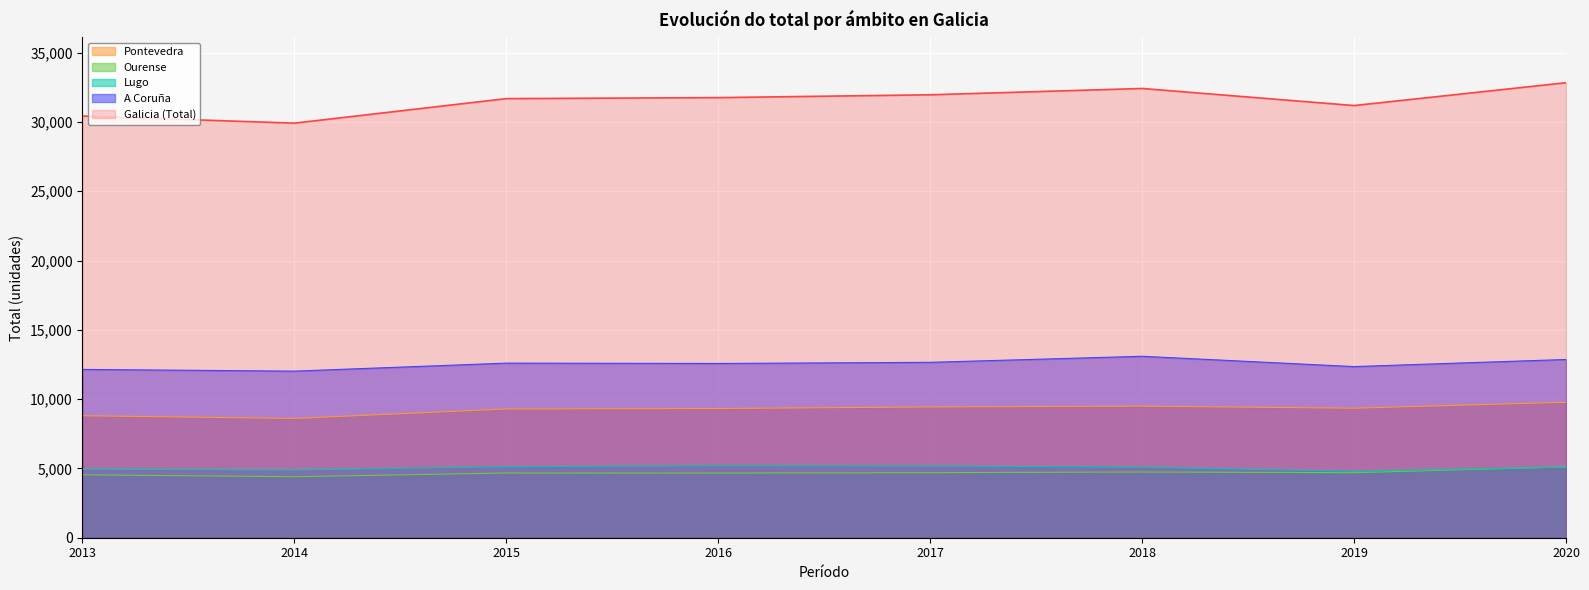

At 2020, list the series in order from largest to smallest.

Galicia (Total), A Coruña, Pontevedra, Ourense, Lugo